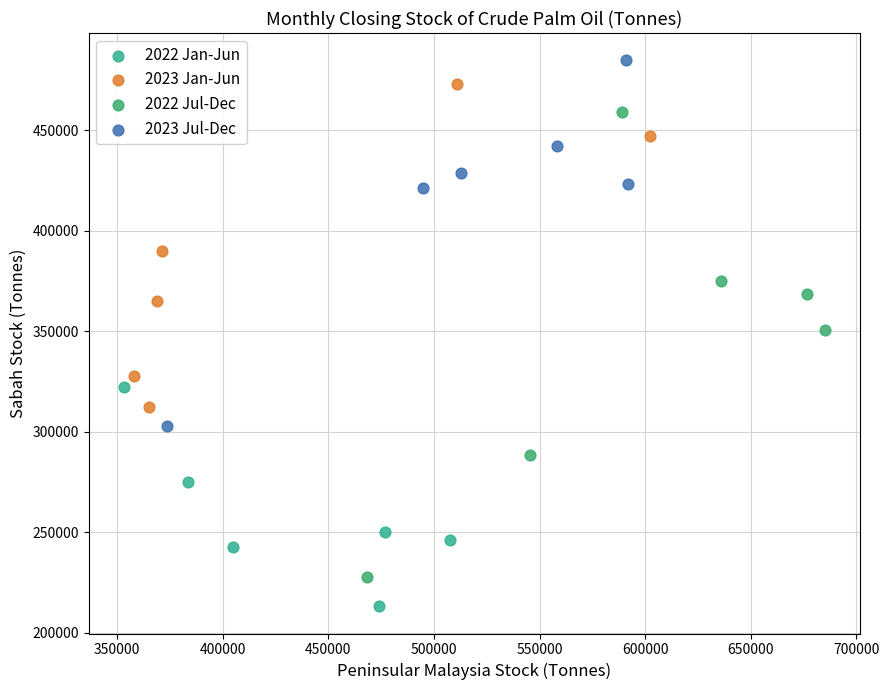

Which series has the largest Y range (max minus min)?

2022 Jul-Dec